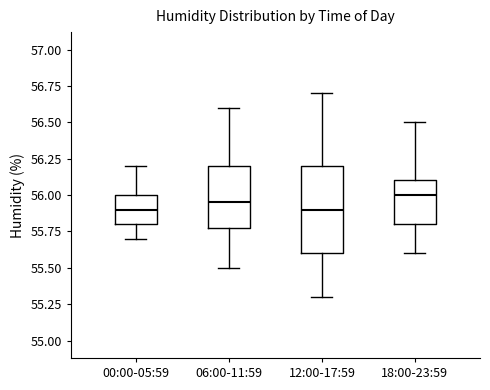

Reading left to right, read every box against the y-axis: the position of its median line, the range the box covers, and the ends of its whiskers. The values are not printed on the chart, so give them approximately, as read against the axis.

00:00-05:59: median 55.90, box 55.80 to 56.00, whiskers 55.70 to 56.20
06:00-11:59: median 55.95, box 55.80 to 56.20, whiskers 55.50 to 56.60
12:00-17:59: median 55.90, box 55.60 to 56.20, whiskers 55.30 to 56.70
18:00-23:59: median 56.00, box 55.80 to 56.10, whiskers 55.60 to 56.50